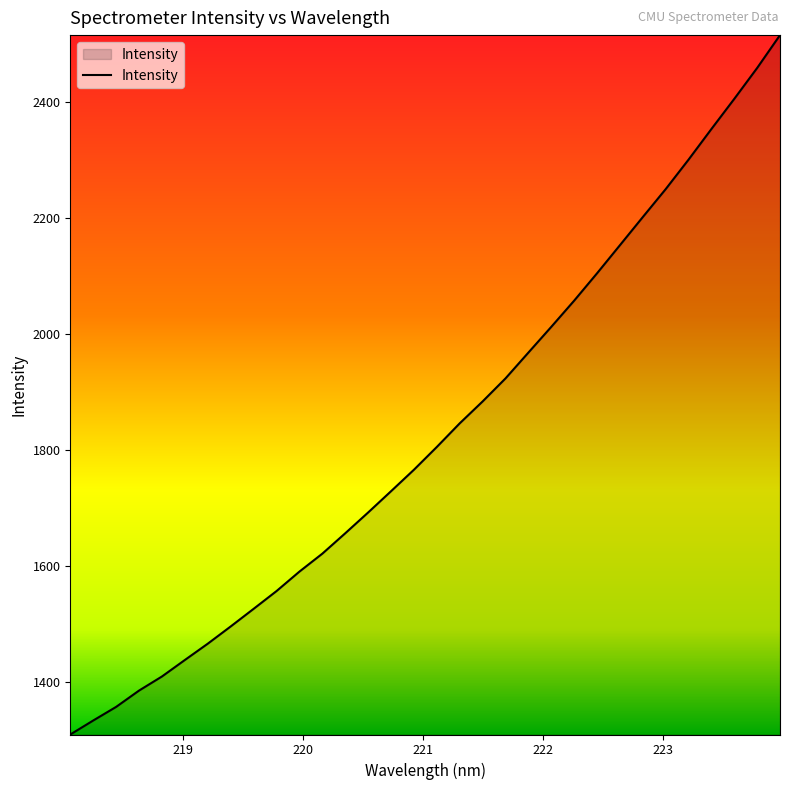

What is the greatest value displayed?

2514.4